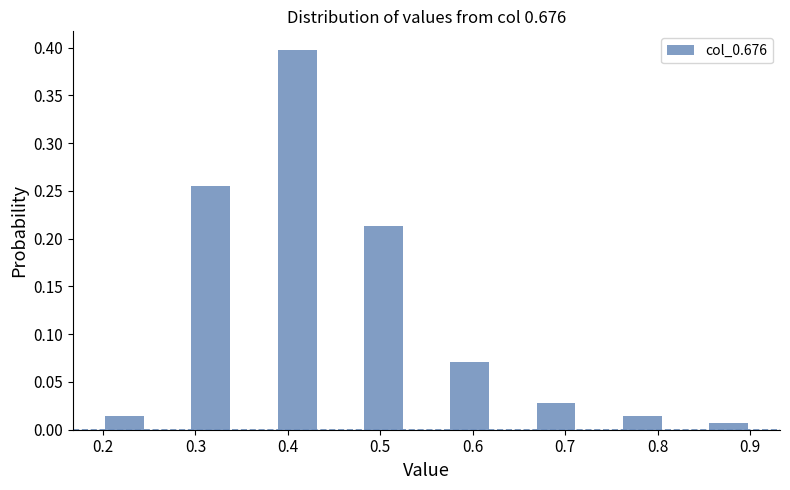

What is the height of the bar covering 0.85 to 0.90 on the x-axis? Neither the bar edges nor the heights are printed on the chart, so give them approximately, as read against the axes.

0.005